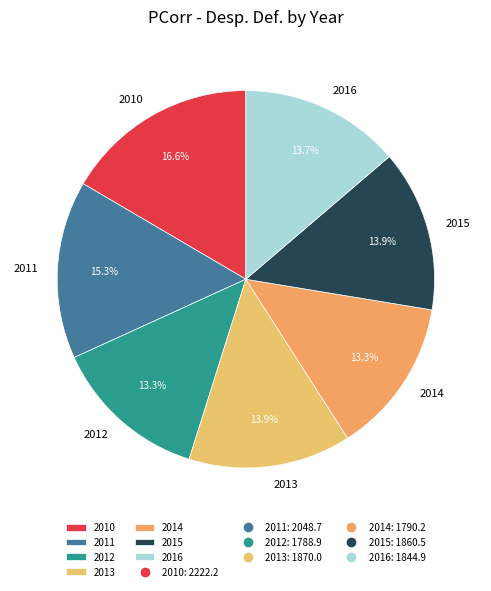

To the nearest percent, what portion does 2015 represent?

14%